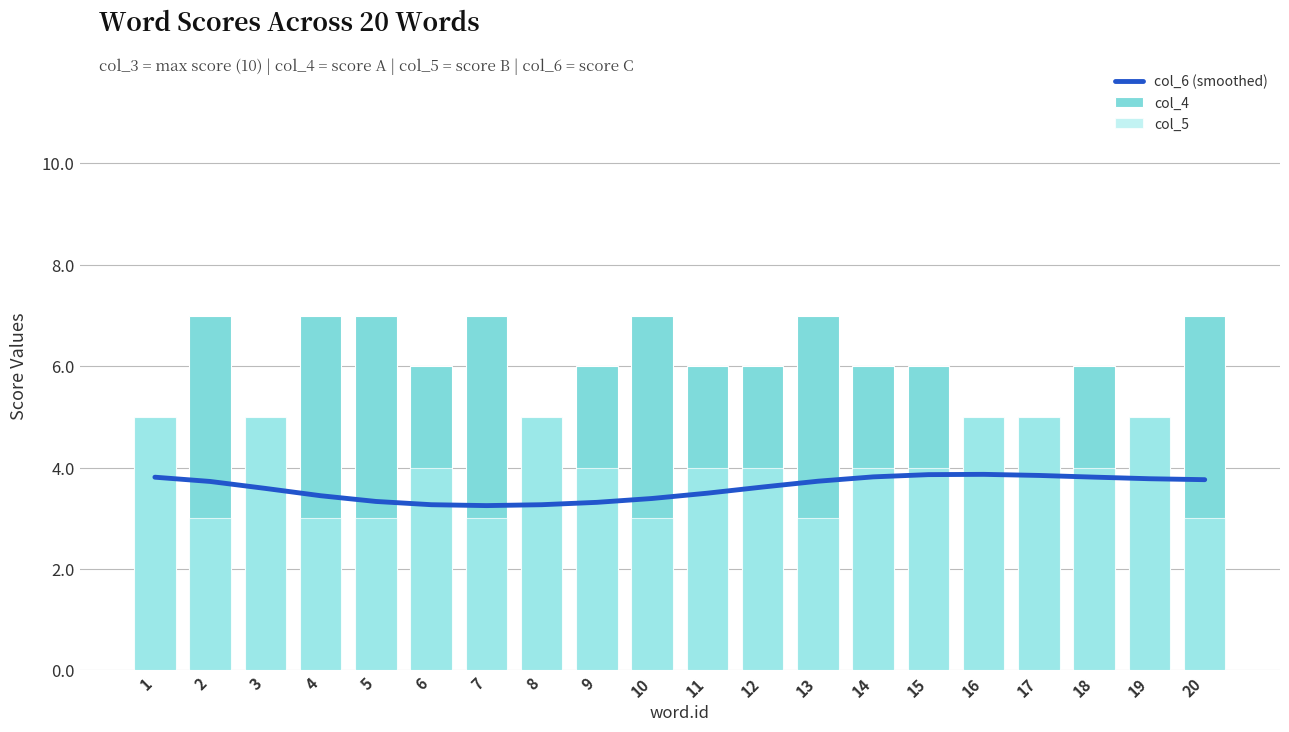

What is the lowest value of the col_4 series?

5.0